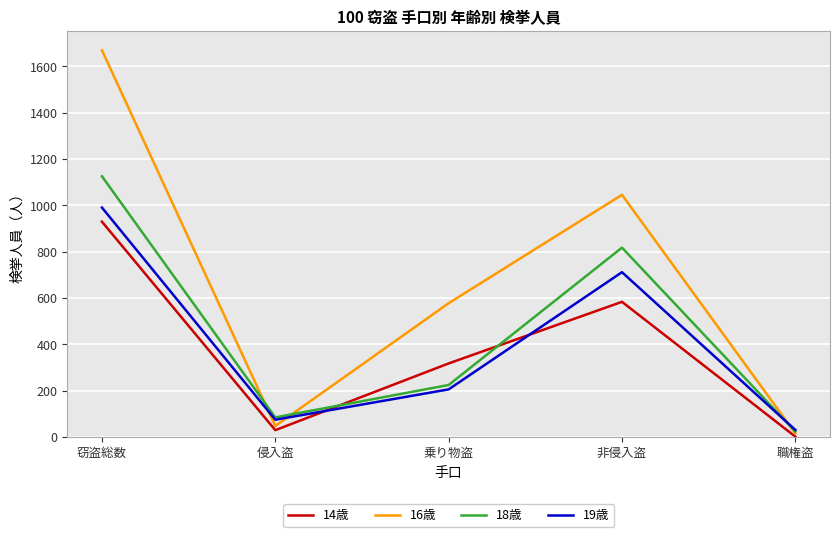

Is this an area chart (filled region under the line)?

No